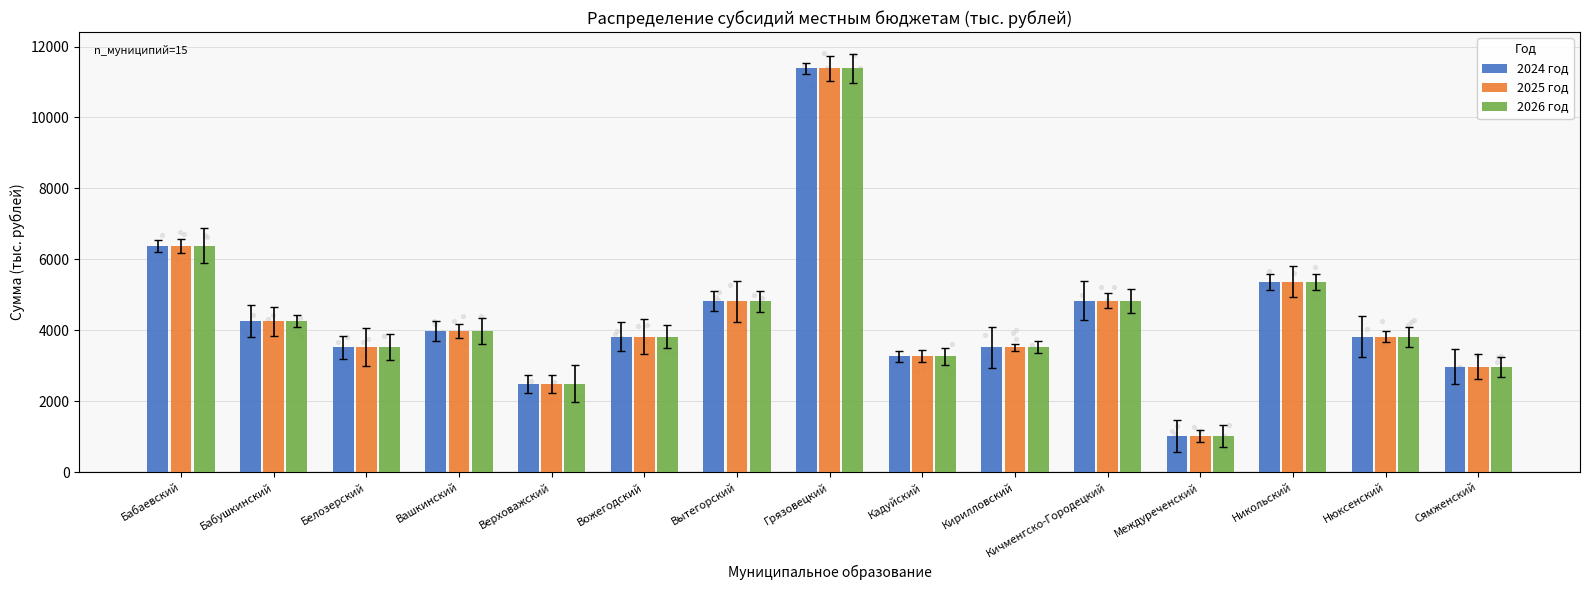

Which series has the largest total across all categories?

2024 год